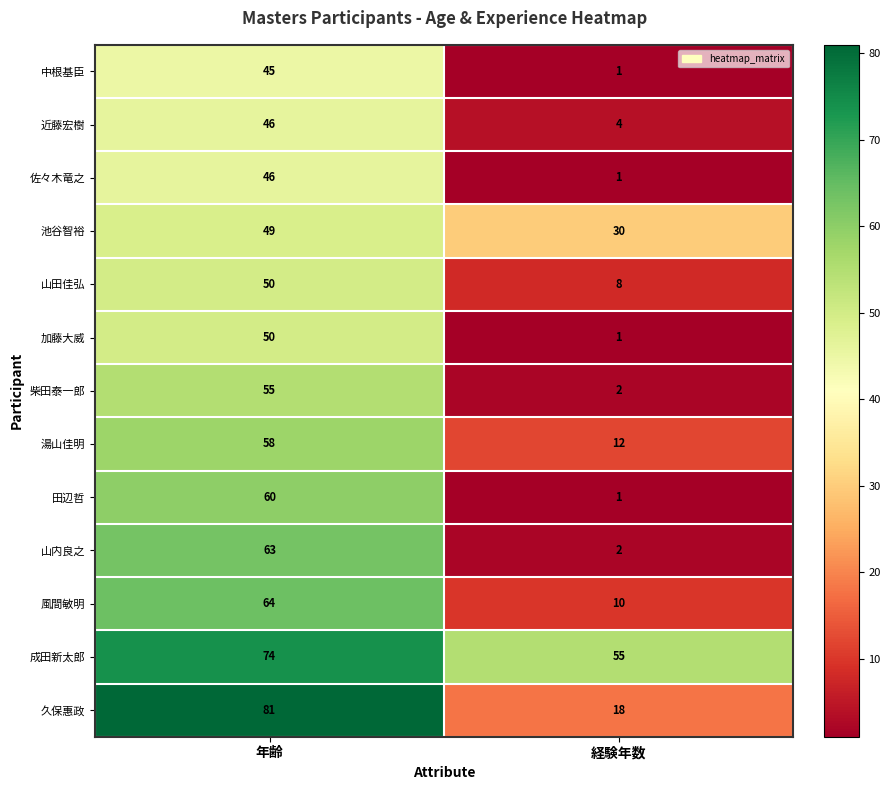

What is the sum of the 田辺哲 values at 年齢 and 経験年数?

61